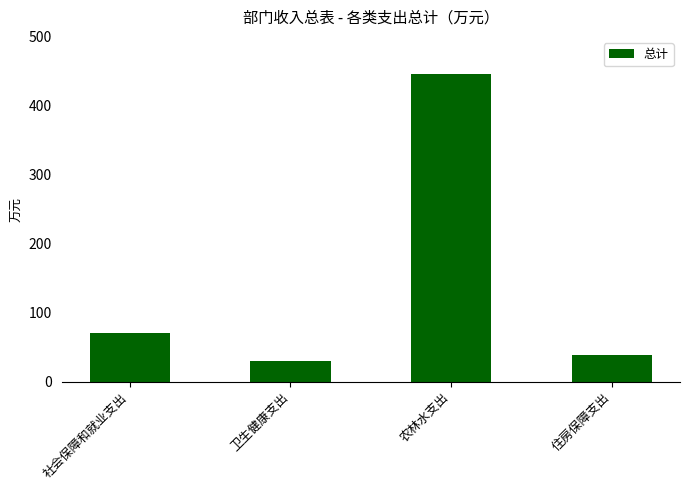

Is it true that the value at 住房保障支出 is 23.2?

False